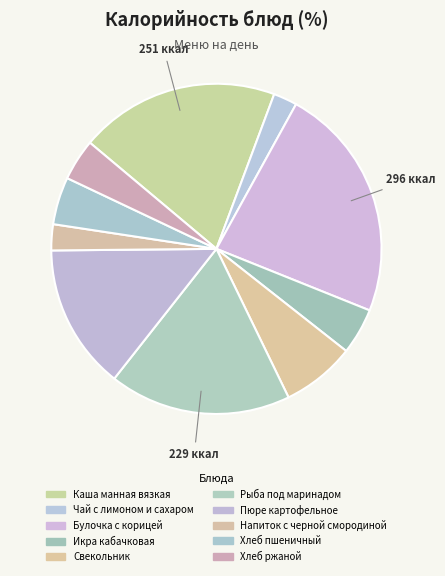

Approximately how many times larger is the value at Напиток с черной смородиной compared to Каша манная вязкая?

0.1